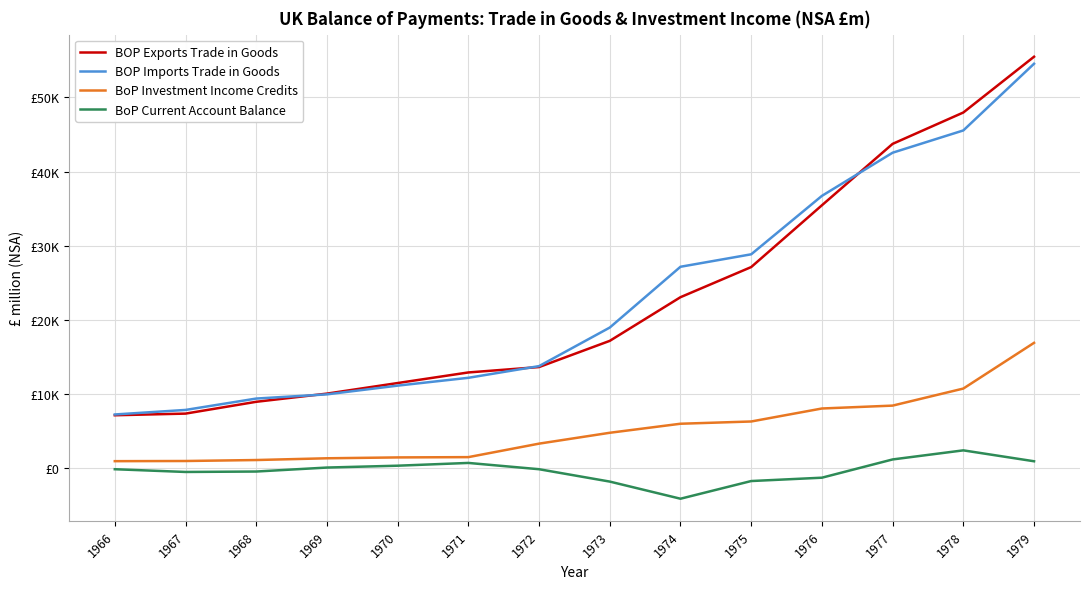

Is this an area chart (filled region under the line)?

No